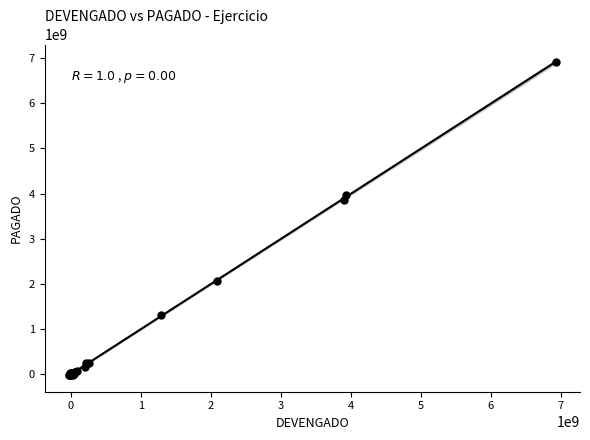

What Y value in the scatter plot is closest to 3453171632?

3867304748.4